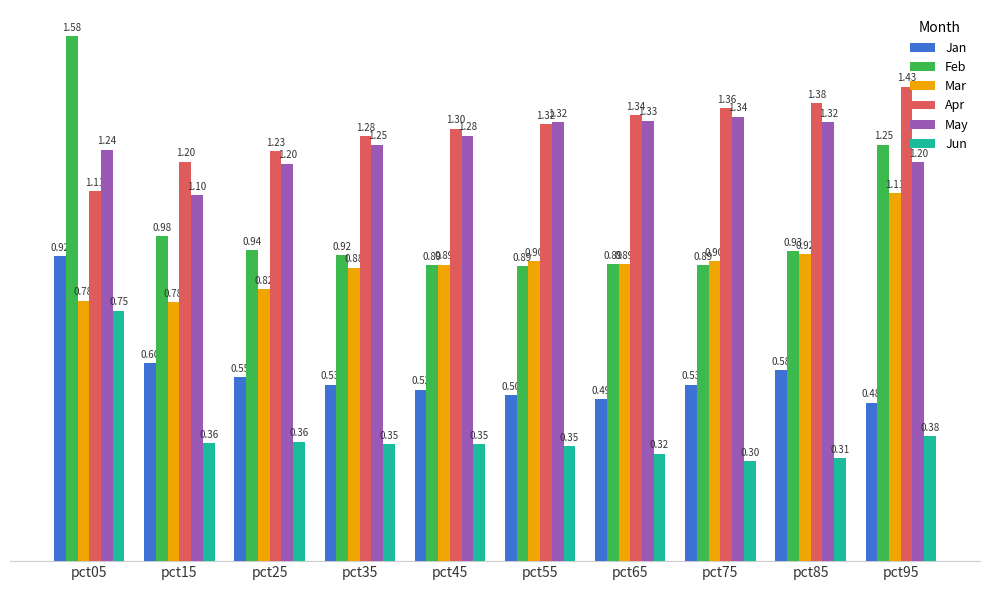

Which series has the largest total across all categories?

Apr